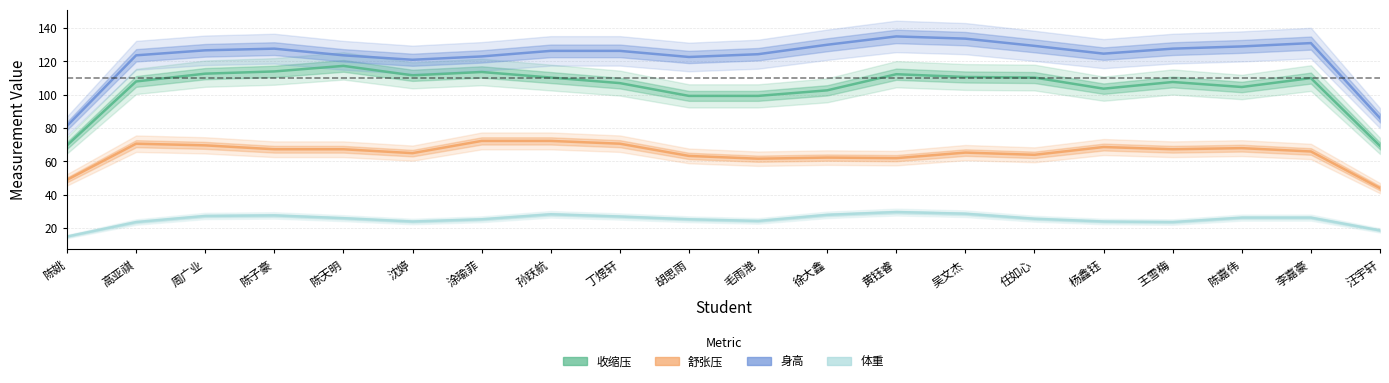

The value of 舒张压 at 王雪梅 is 108.0. True or false?

False